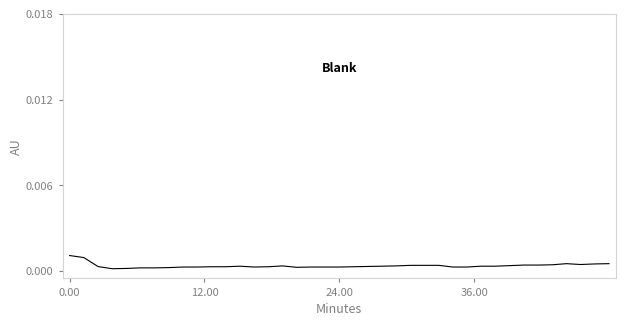

Does the chart display data point markers on the line(s)?

No